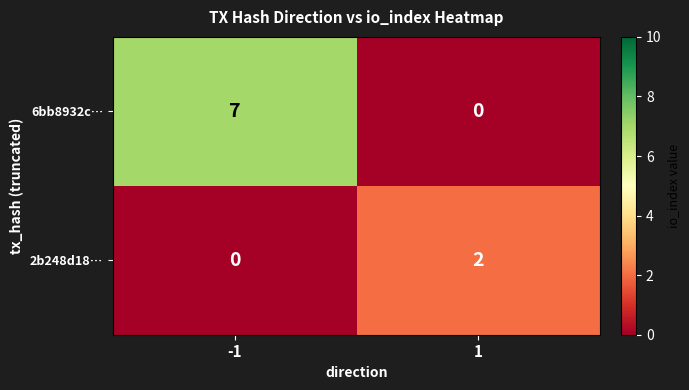

What is the difference between the maximum and minimum values in the 6bb8932c… series?

7